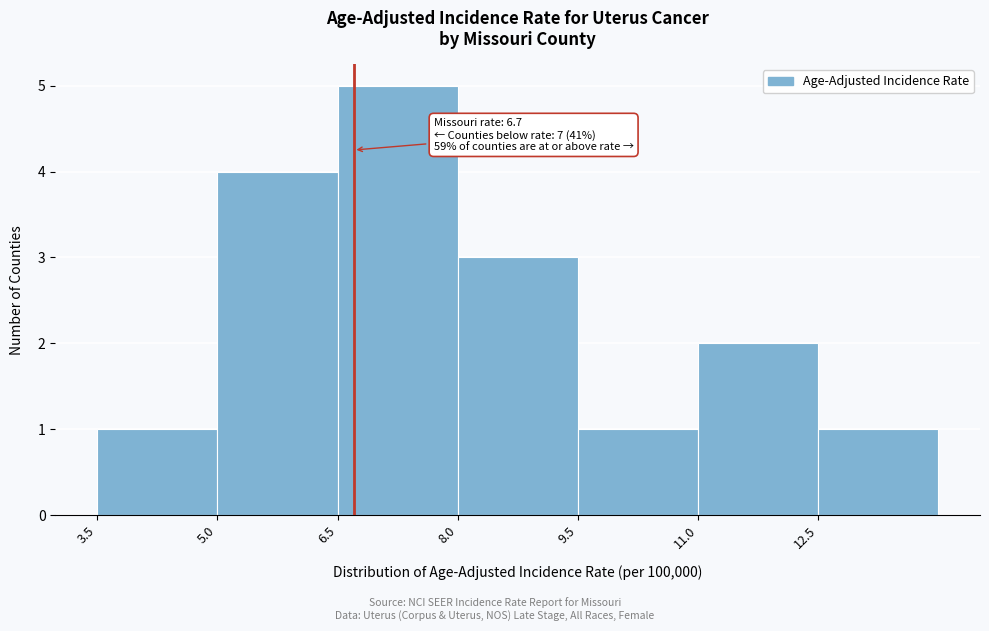

Which range on the x-axis has the tallest bar?

6.5 to 8.0